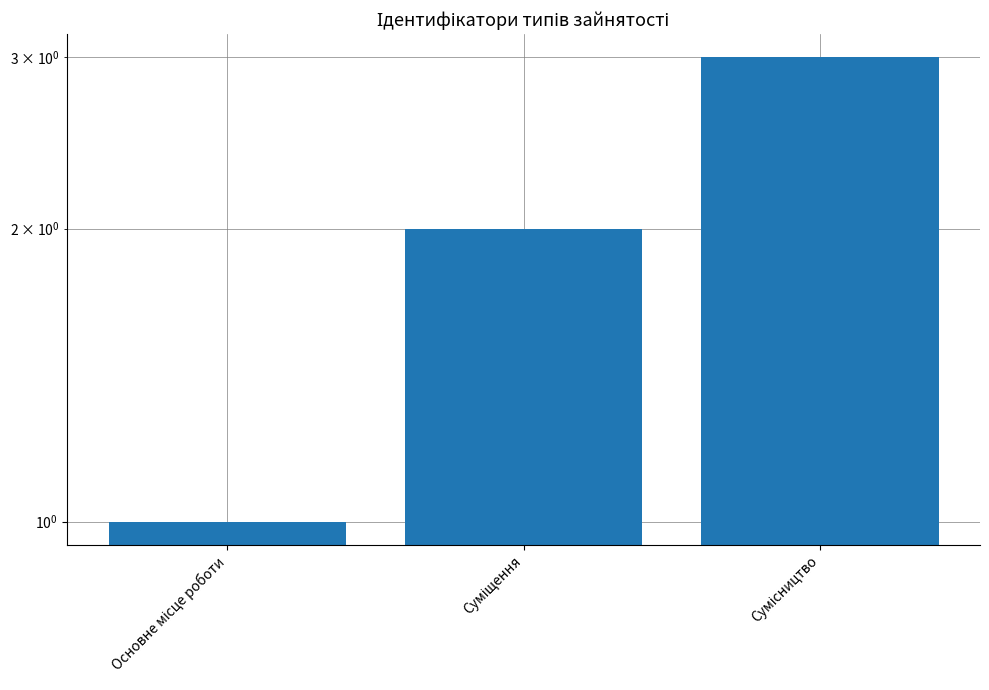

How many values exceed 2?

1